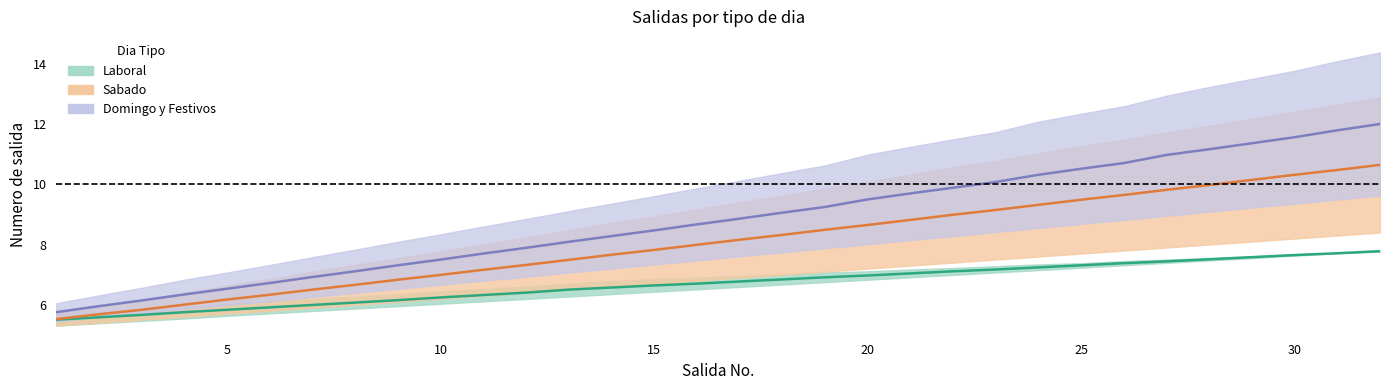

What is the difference between the second highest and second lowest values in the Sabado series?

4.8